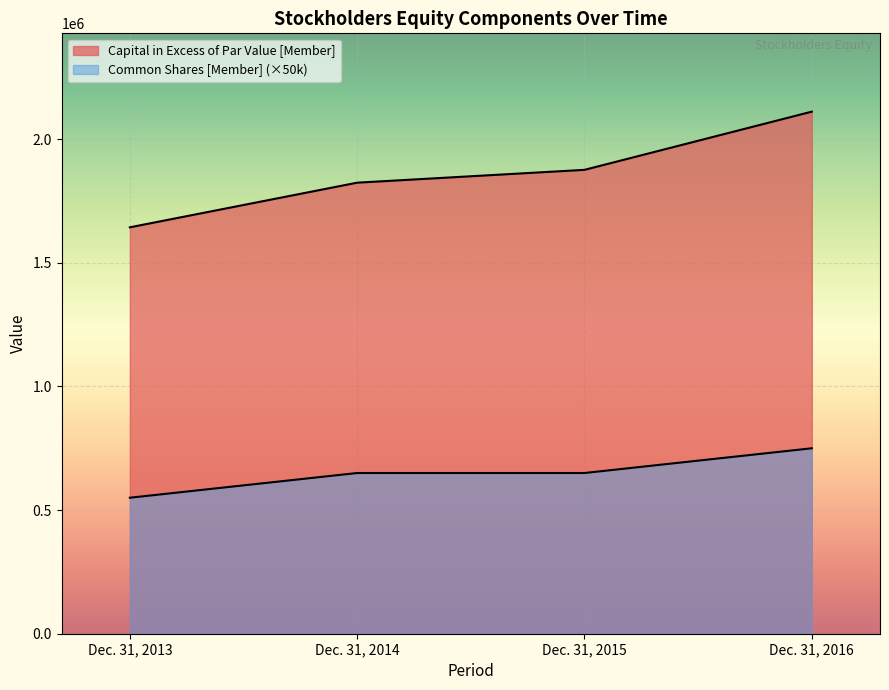

Rank the series at Dec. 31, 2015 from lowest to highest value.

Common Shares [Member], Capital in Excess of Par Value [Member]